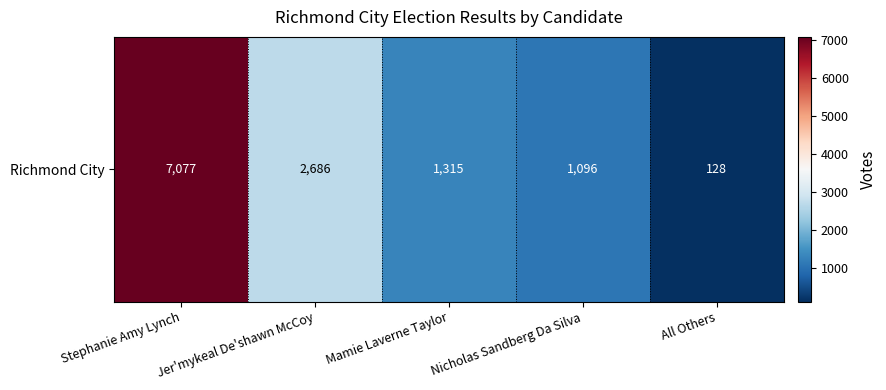

Where is the data nearest to the value 3602?

Jer'mykeal De'shawn McCoy